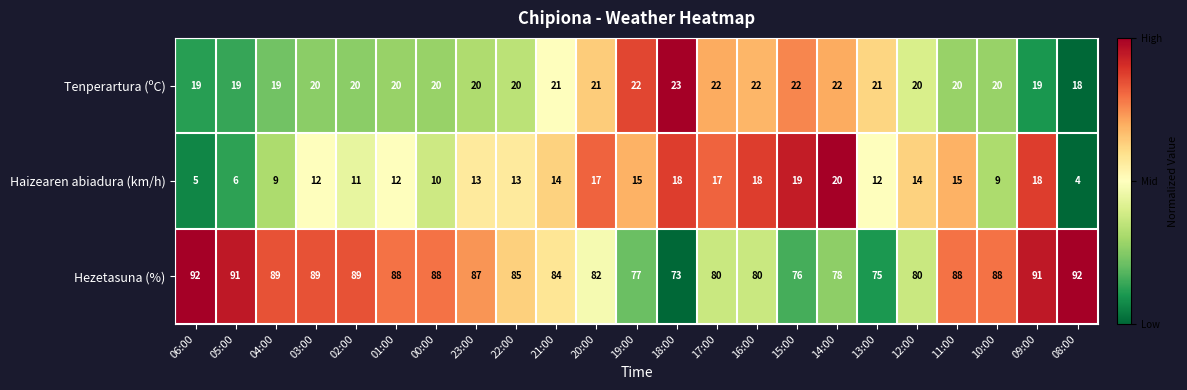

What is the difference between the maximum and minimum values in the Hezetasuna (%) series?

19